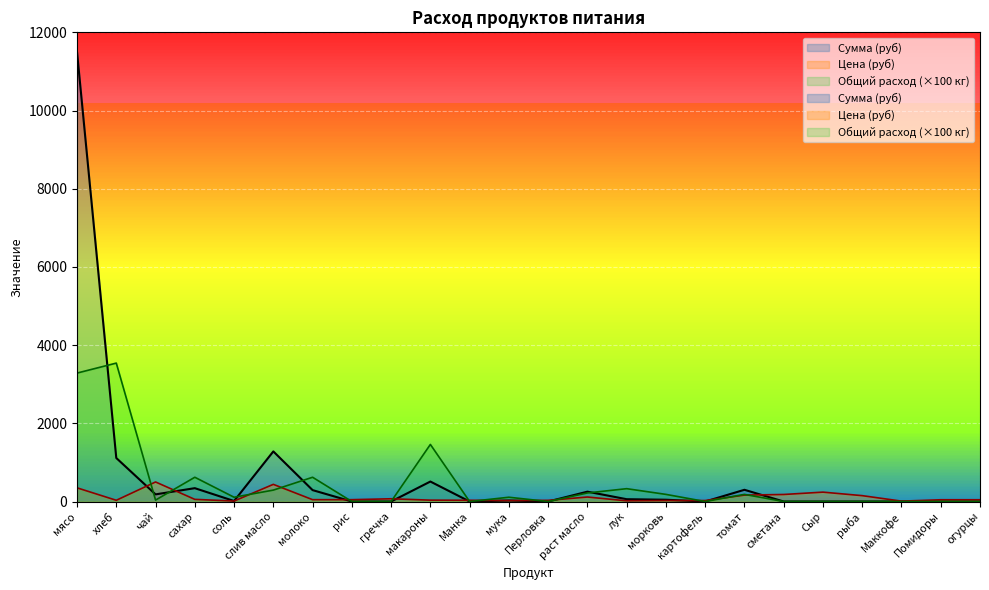

At which category is the sum across all series the highest?

мясо